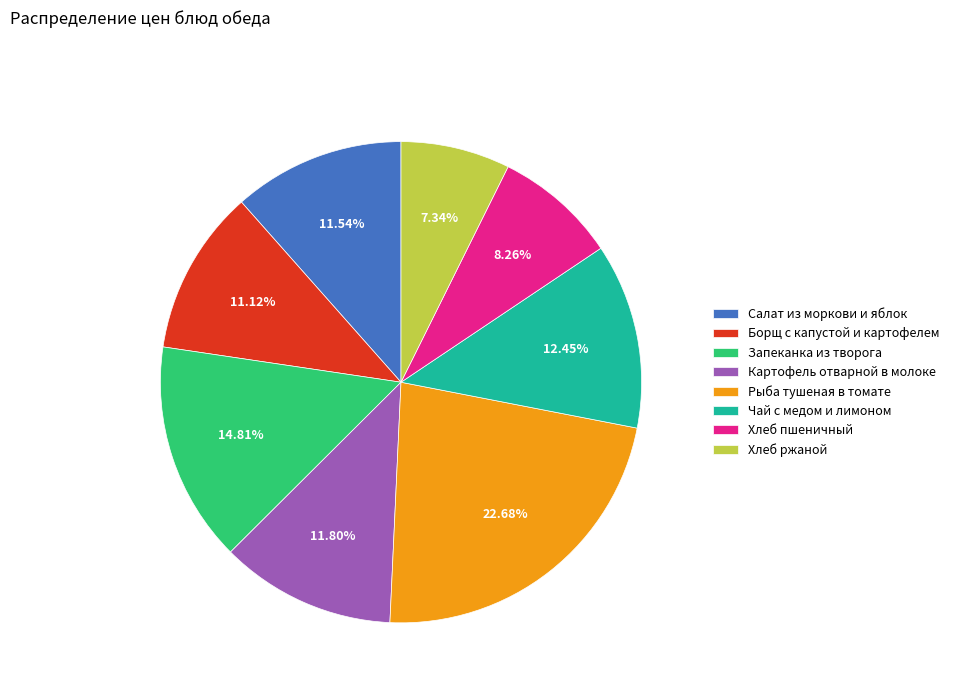

What percentage is the Салат из моркови и яблок slice, to the nearest percent?

12%